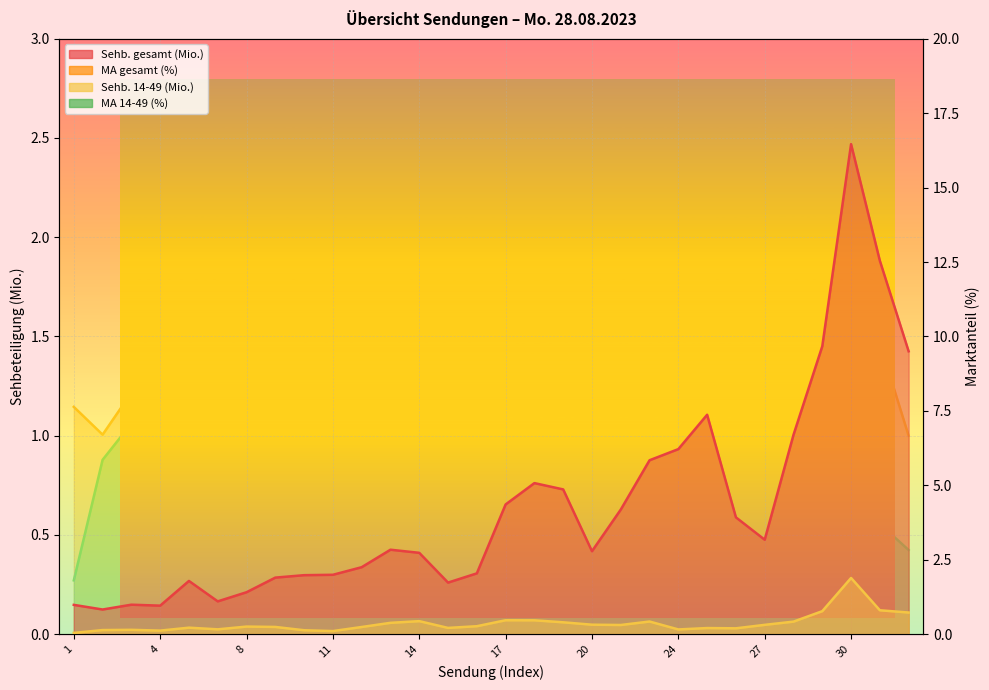

At which category is the sum across all series the highest?

30